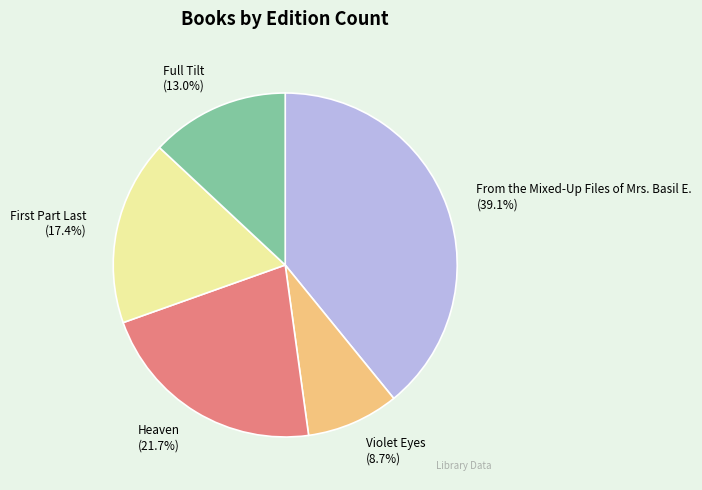

What is the smallest slice in the pie chart?

Violet Eyes